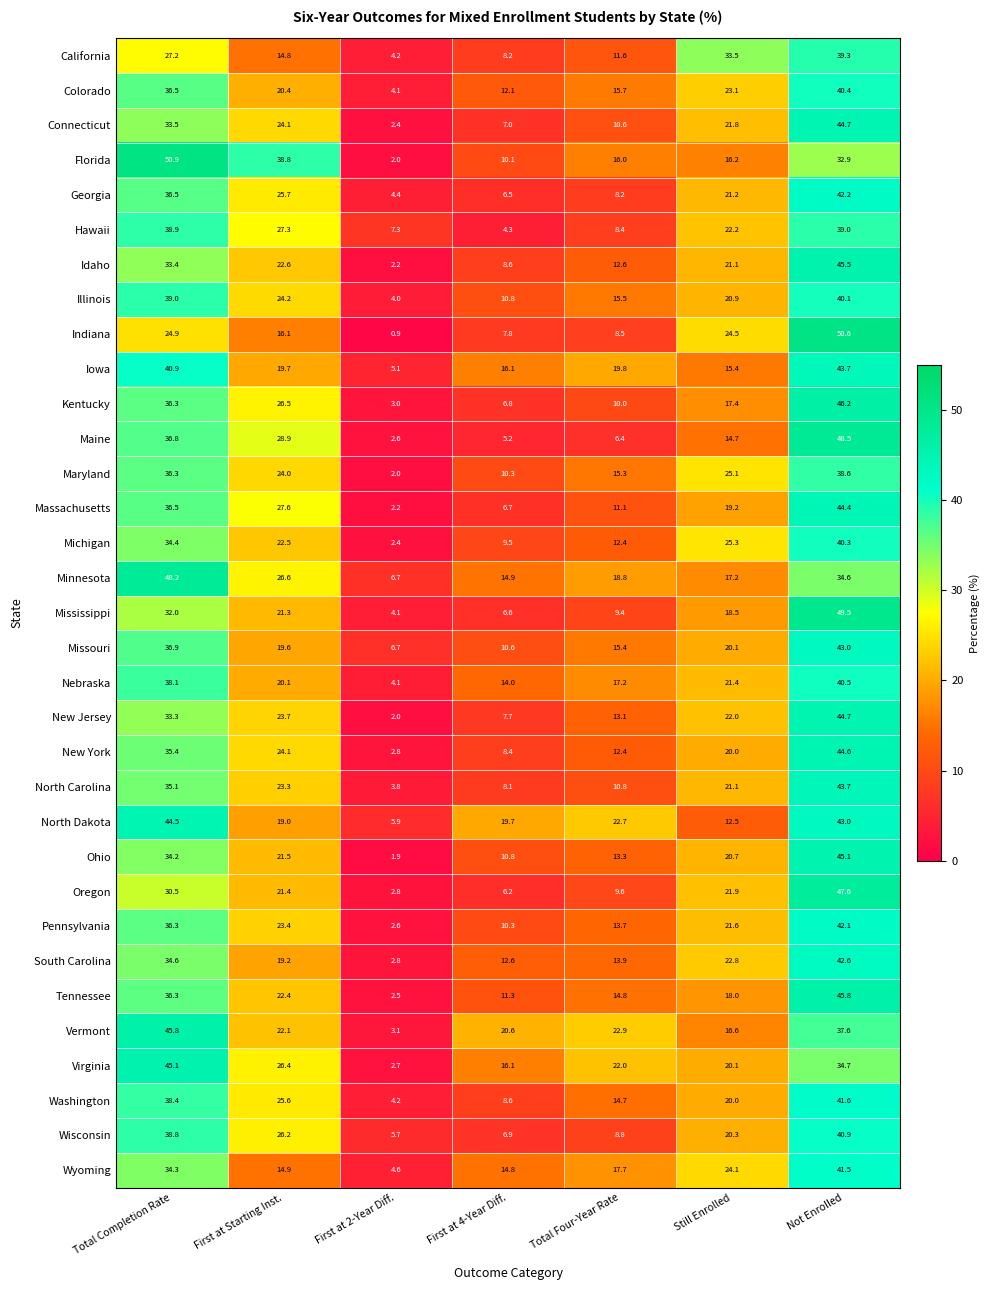

Which category has the lowest value in the Oregon series?

First at 2-Year Diff.